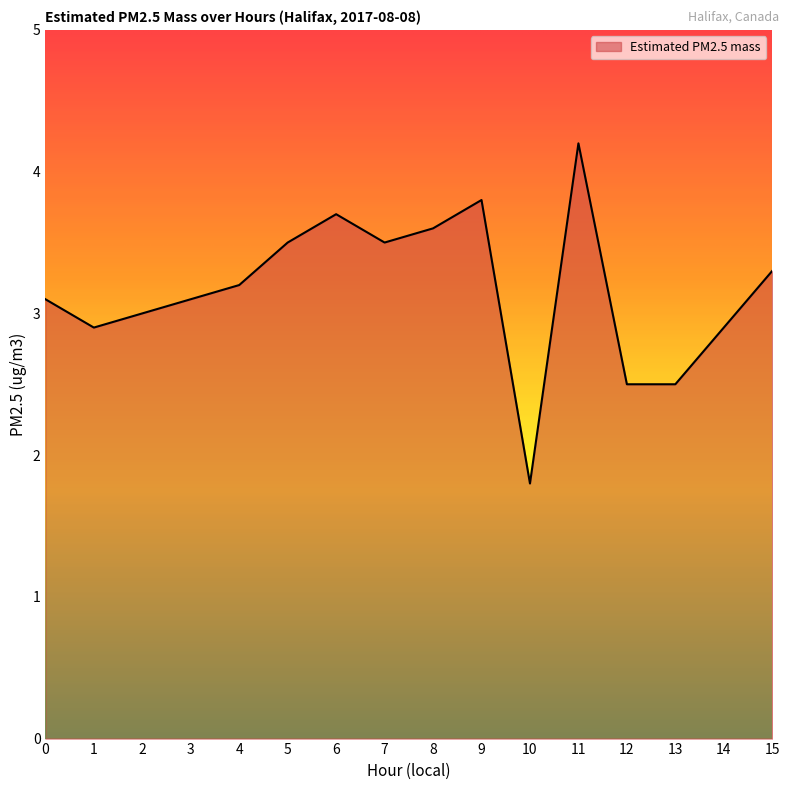

Is it true that the value at 15 is 5.7?

False